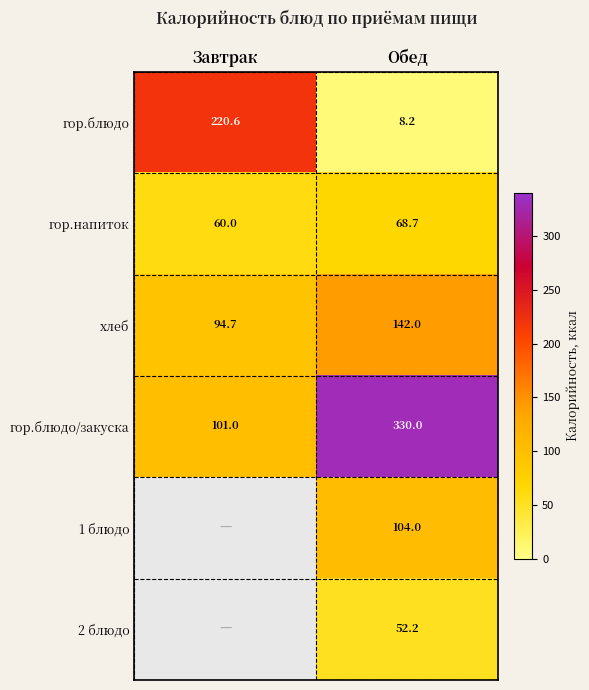

At which category is the sum across all series the highest?

Обед